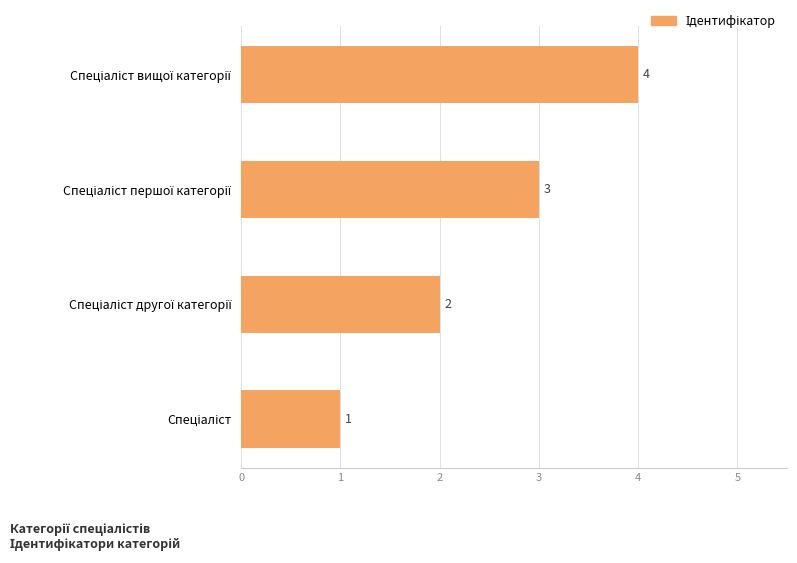

Count the values in the range 2 to 4.

3